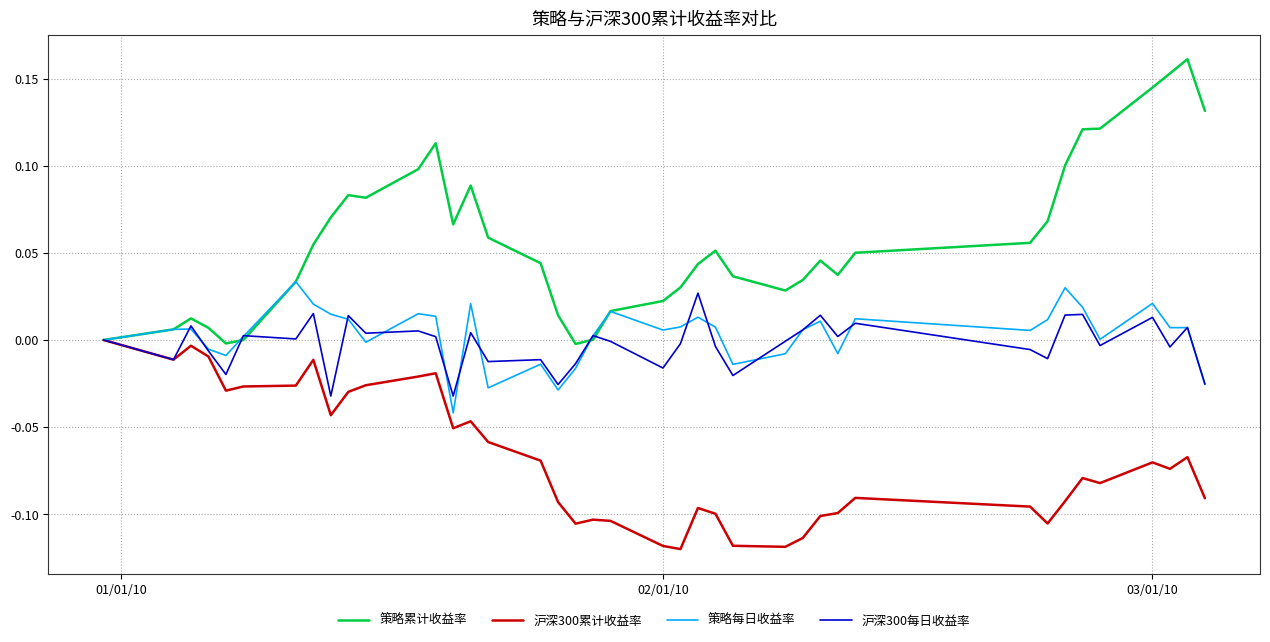

Which series has the largest range (max minus min)?

策略累计收益率